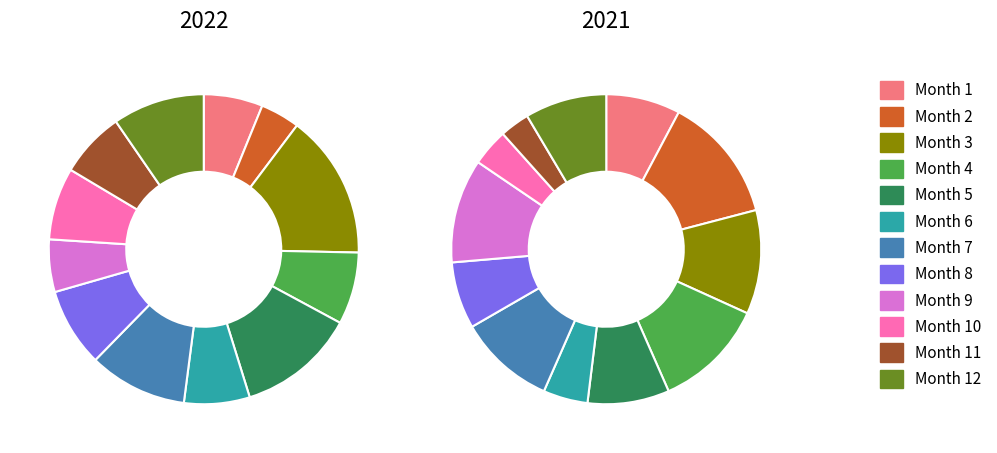

Which series has the largest range (max minus min)?

2022